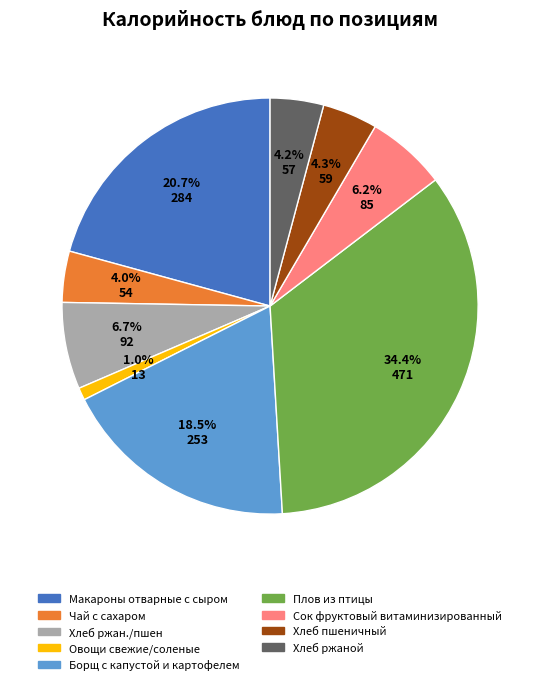

Which has a higher value, Хлеб ржаной or Макароны отварные с сыром?

Макароны отварные с сыром